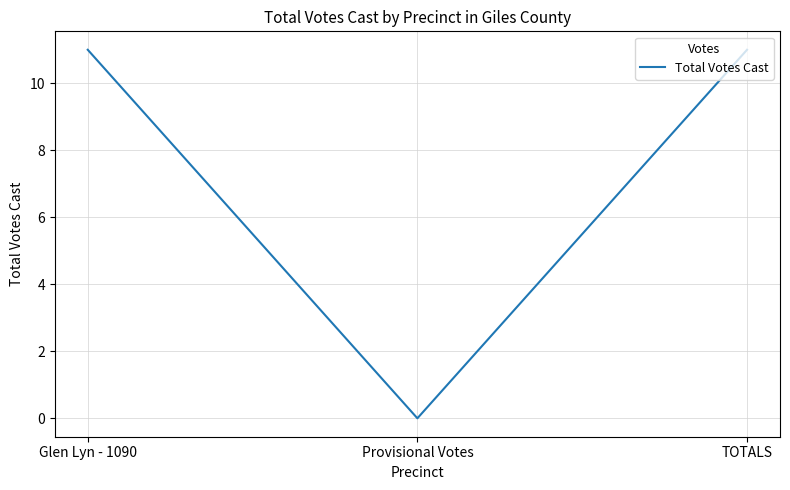

What is the change in value from Glen Lyn - 1090 to Provisional Votes?

-11